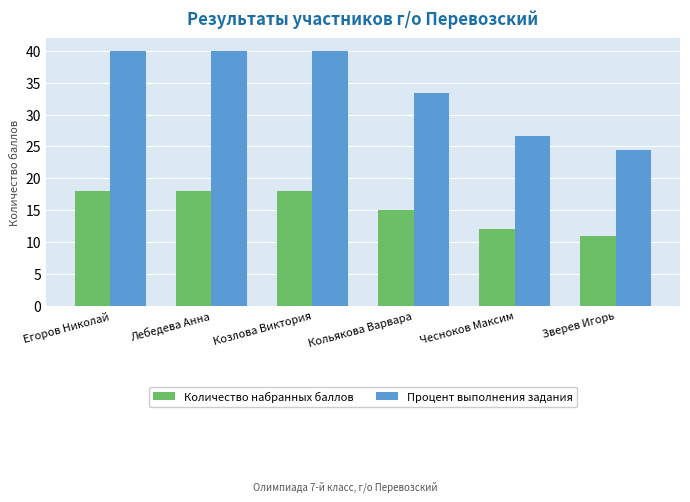

Reading left to right, transcribe all the data shown in this chart.

Количество набранных баллов: Егоров Николай=18.0	Лебедева Анна=18.0	Козлова Виктория=18.0	Кольякова Варвара=15.0	Чесноков Максим=12.0	Зверев Игорь=11.0
Процент выполнения задания: Егоров Николай=40.0	Лебедева Анна=40.0	Козлова Виктория=40.0	Кольякова Варвара=33.3	Чесноков Максим=26.7	Зверев Игорь=24.4